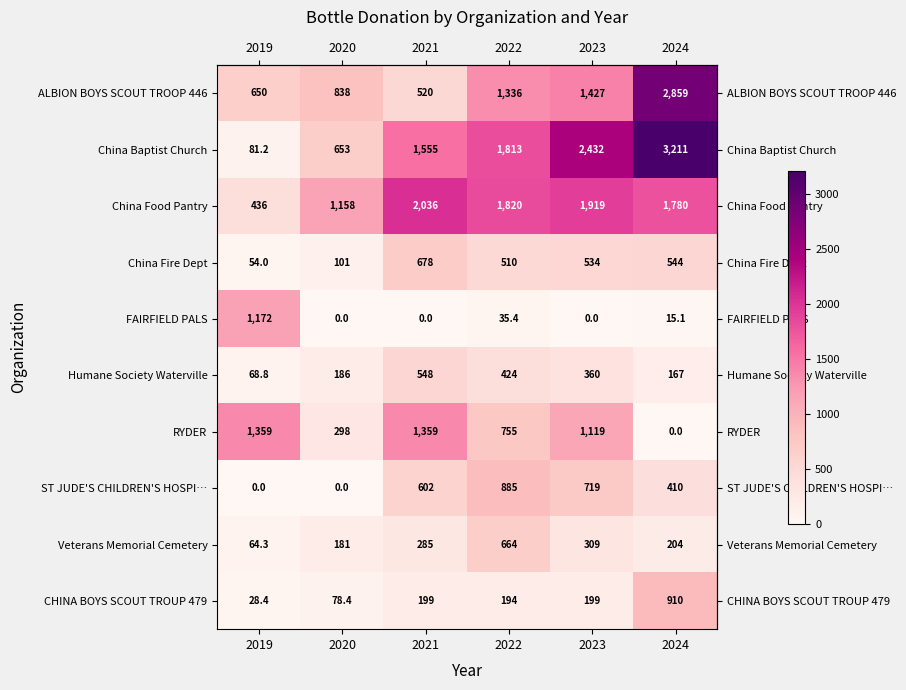

The value of RYDER at 2022 is 424.4. True or false?

False